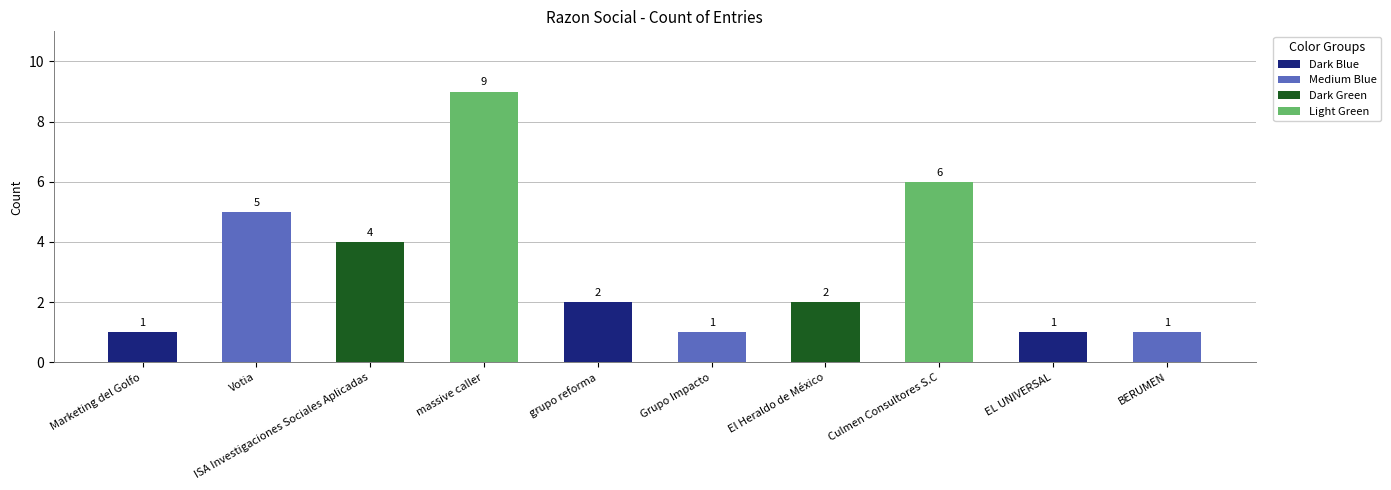

What is the change in value from Culmen Consultores S.C to BERUMEN?

-5